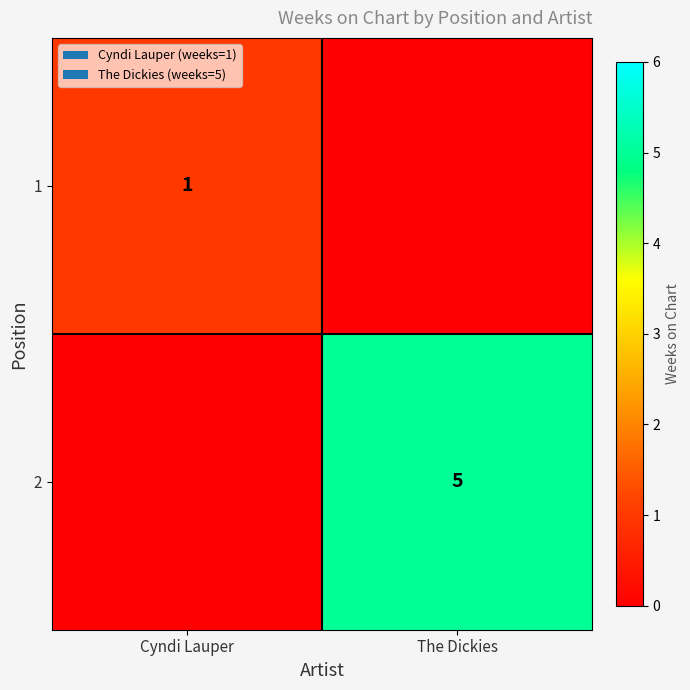

The 2 series shows 7 at The Dickies. True or false?

False